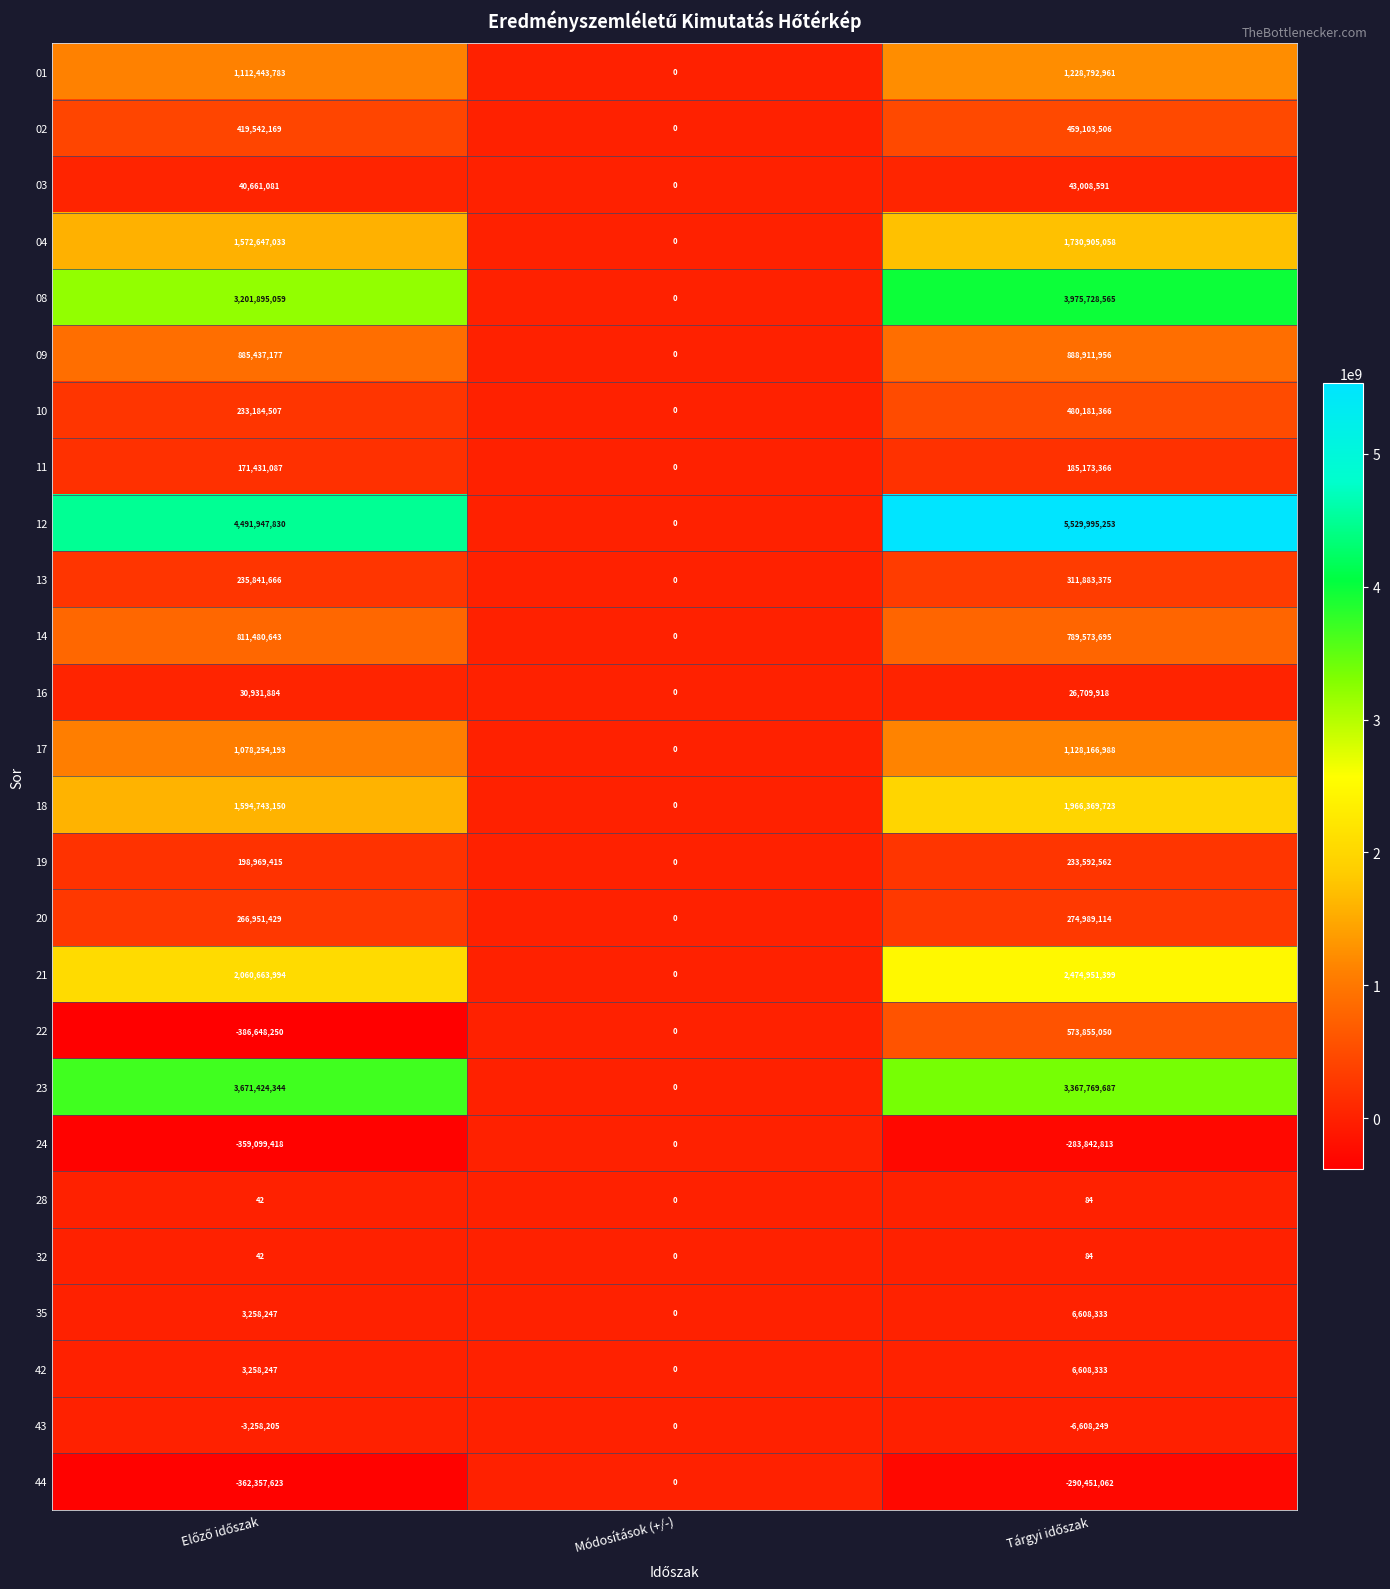

The value of 10 at Módosítások (+/-) is 151756280. True or false?

False